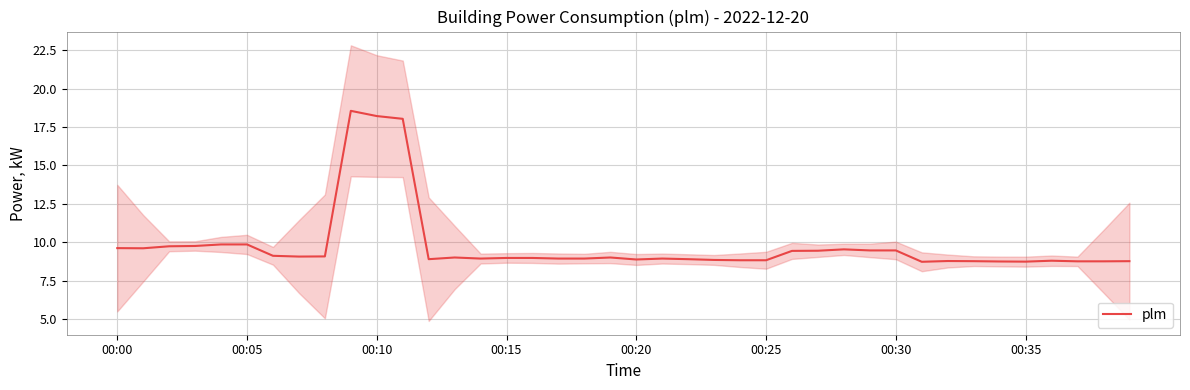

Reading left to right, extract all data points from this chart.

9.6	9.6	9.7	9.8	9.8	9.8	9.1	9.1	9.1	18.6	18.2	18.0	8.9	9.0	8.9	9.0	9.0	8.9	8.9	9.0	8.9	8.9	8.9	8.8	8.8	8.8	9.4	9.4	9.5	9.5	9.5	8.7	8.8	8.8	8.7	8.7	8.8	8.8	8.8	8.8